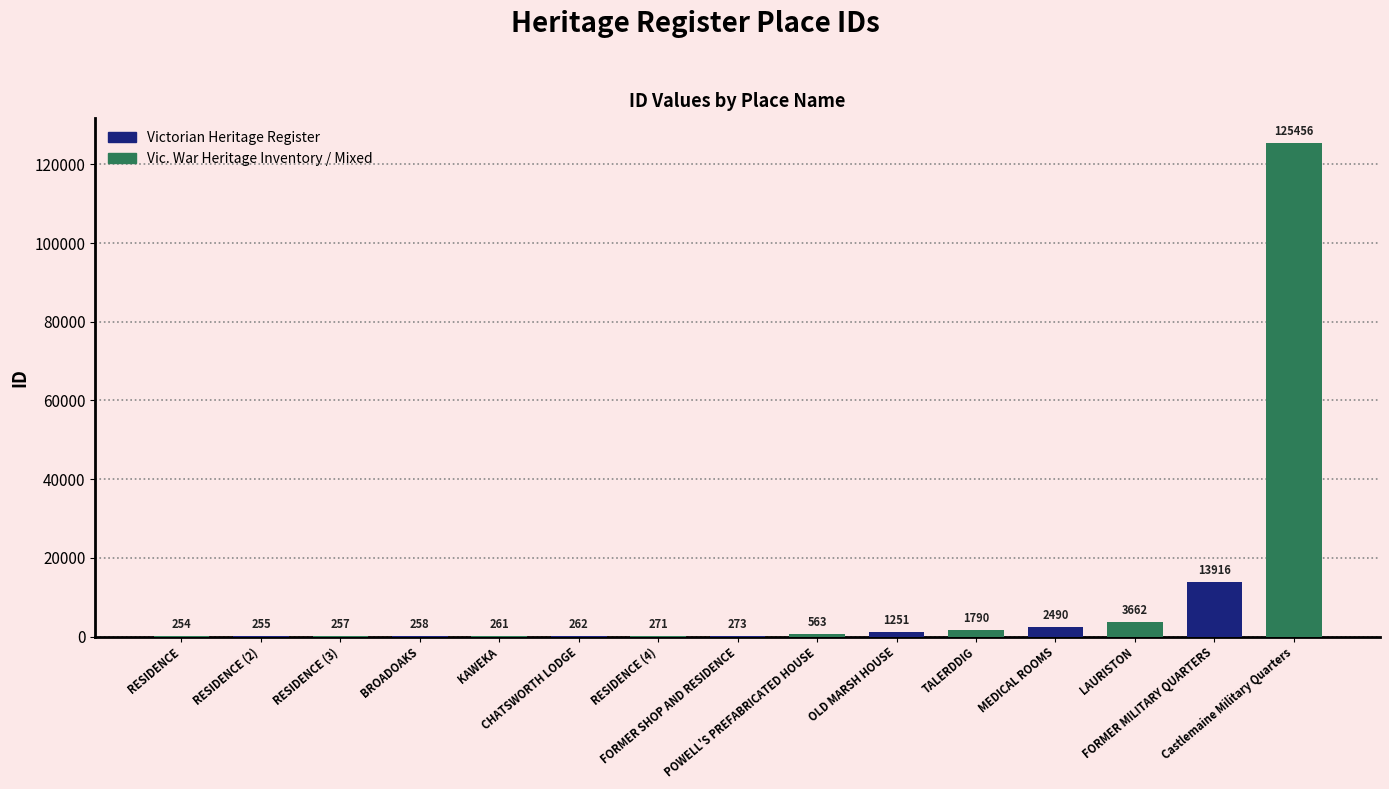

What is the maximum value shown in the chart?

125456